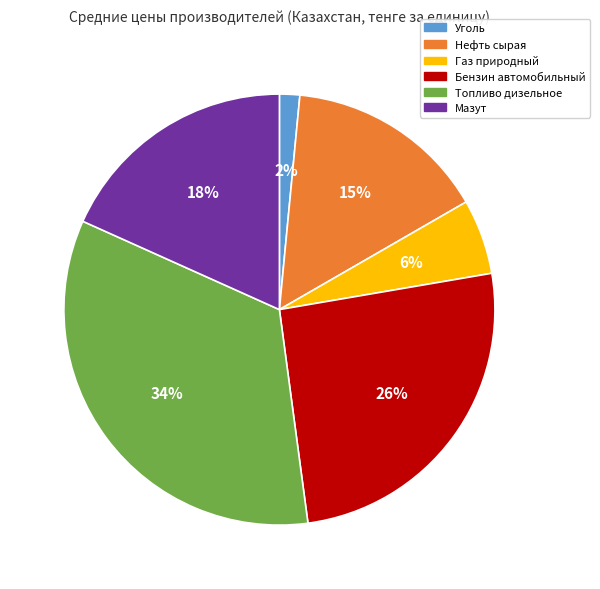

True or false: Бензин автомобильный accounts for 26% of the total.

True